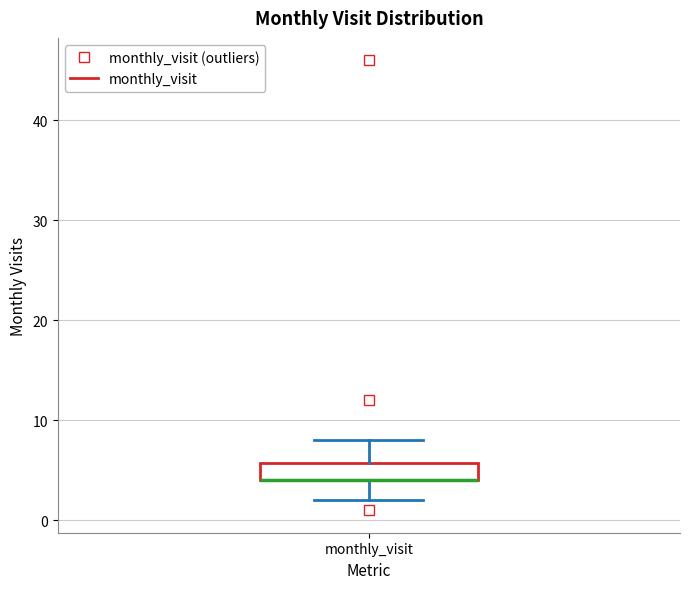

Where is the upper edge of the box for monthly_visit on the y-axis? The values are not printed on the chart, so give them approximately, as read against the axis.

6